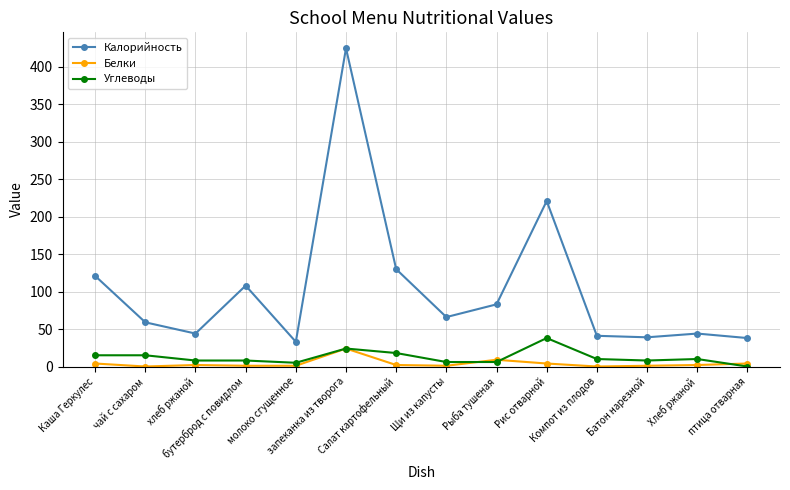

What is the difference between the Калорийность values at молоко сгущенное and Хлеб ржаной?

11